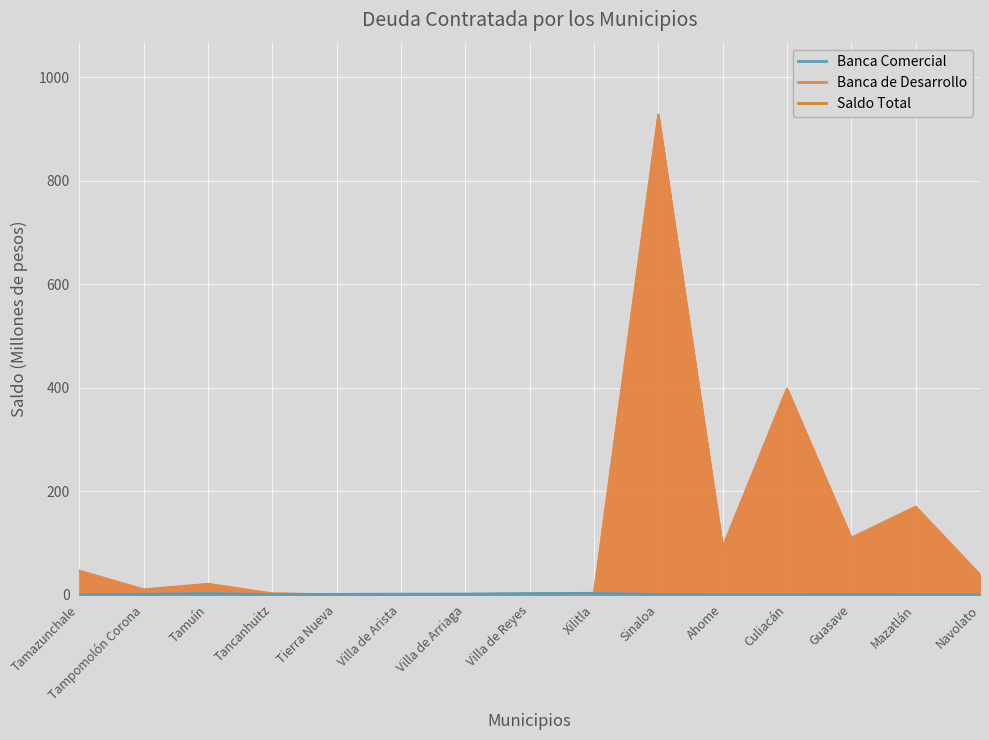

Reading left to right, list all the values displayed in this chart.

Banca Comercial: 0.0	0.7	2.0	0.0	0.3	0.8	0.9	1.9	2.4	0.3	0.0	0.0	0.3	0.0	0.0
Banca de Desarrollo: 45.8	9.1	18.5	1.8	0.0	0.0	0.0	0.0	0.0	927.0	91.1	397.5	109.2	169.5	38.0
Saldo Total: 45.8	9.8	20.5	1.8	0.3	0.8	0.9	1.9	2.4	927.4	91.1	397.5	109.5	169.5	38.0